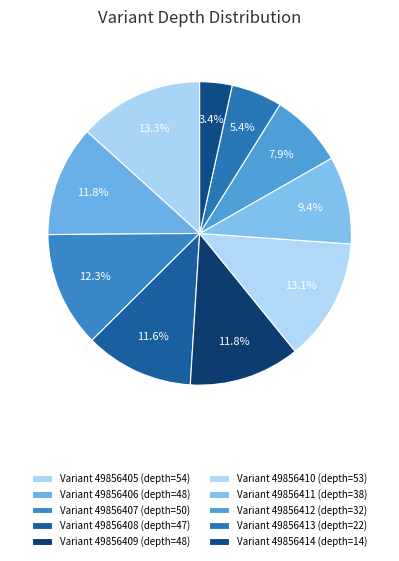

To the nearest percent, what is the difference between the largest and smallest slice percentages?

10%